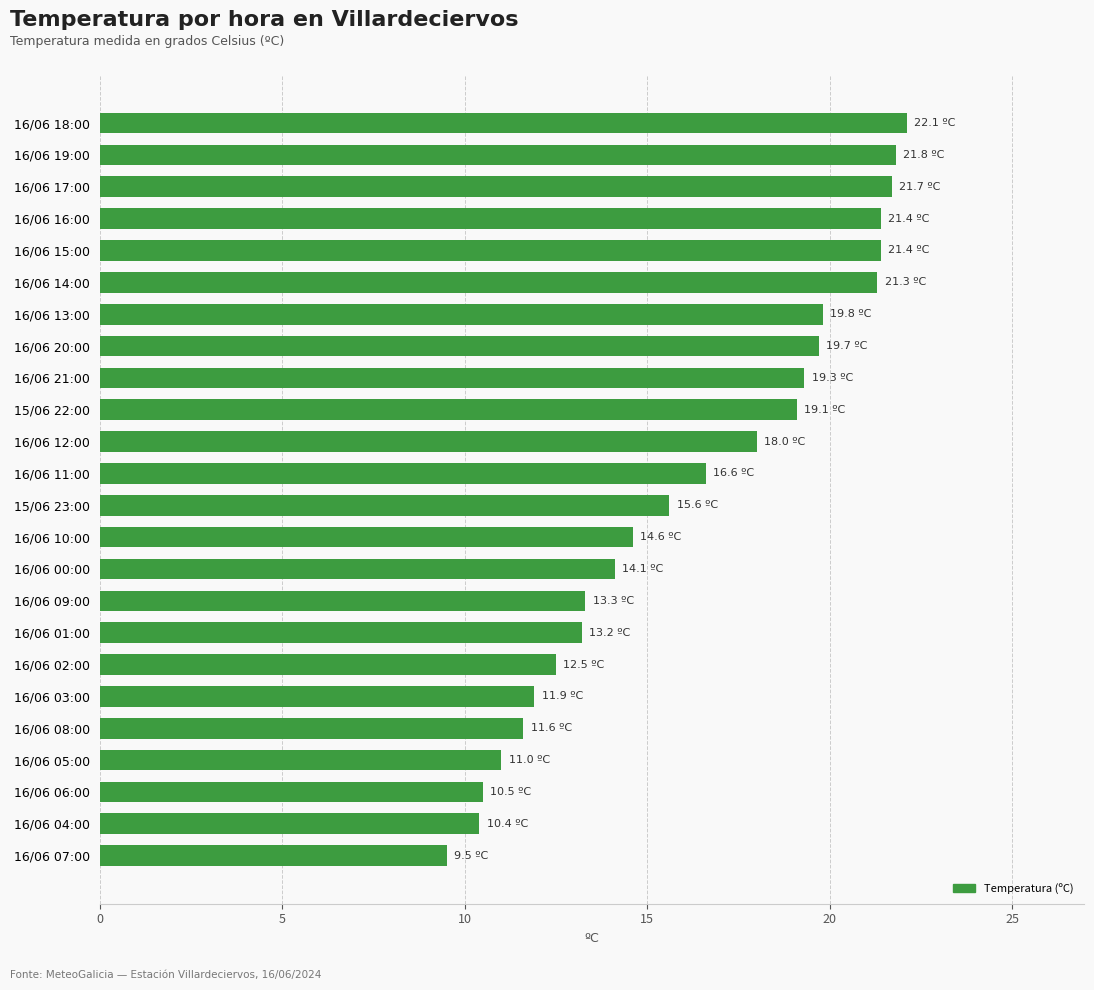

How many data points are above 16?

12